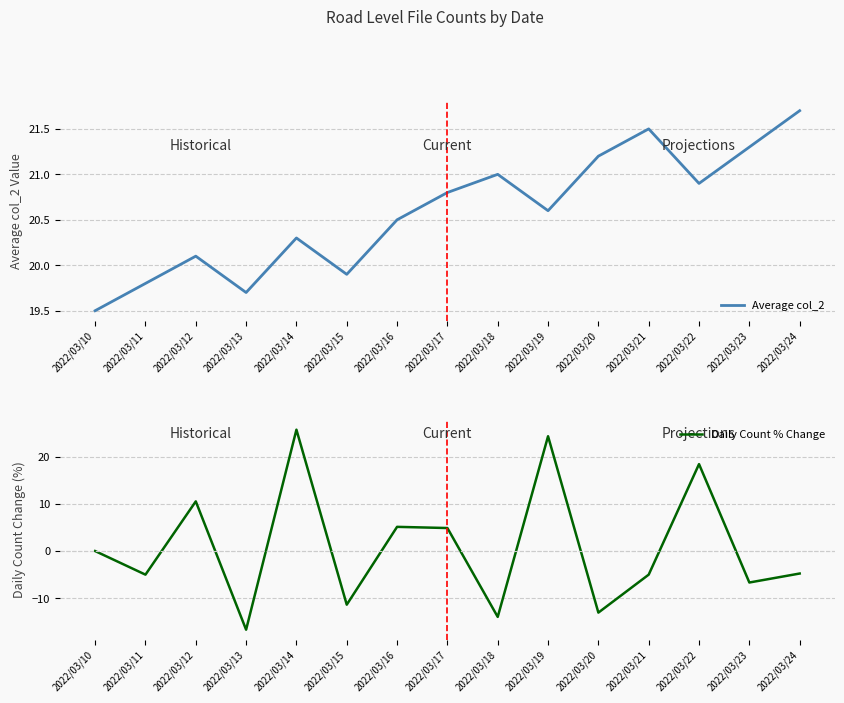

True or false: Daily Count % Change has more than 1 interior local peaks.

True